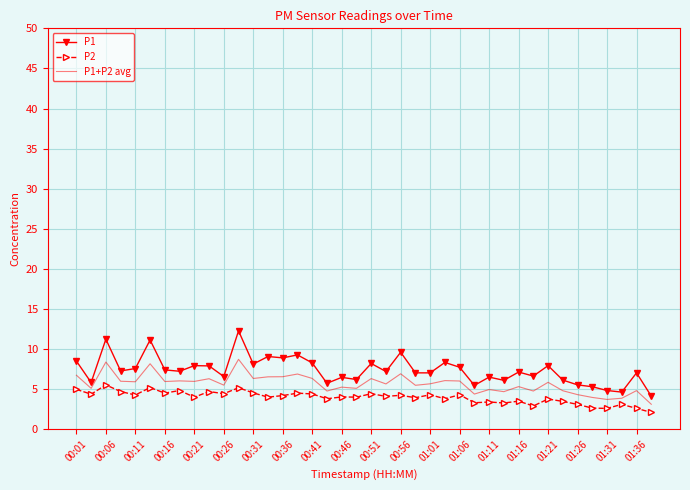

What is the difference between the maximum and minimum values in the P1 series?

8.1